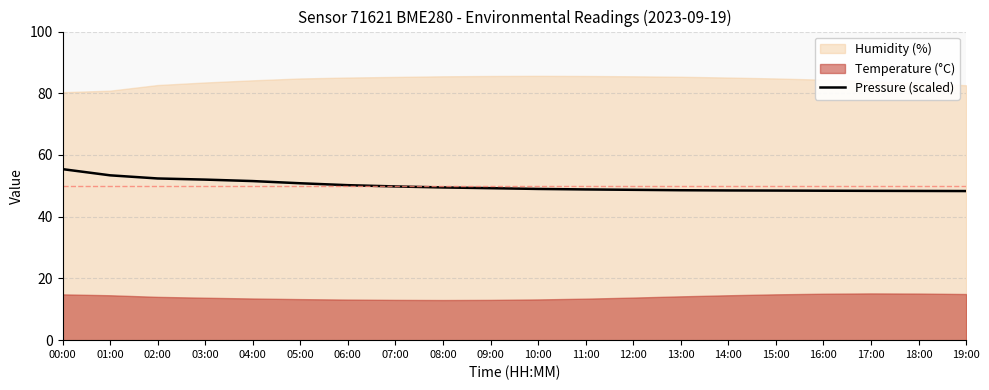

How many data points does each series have?

20